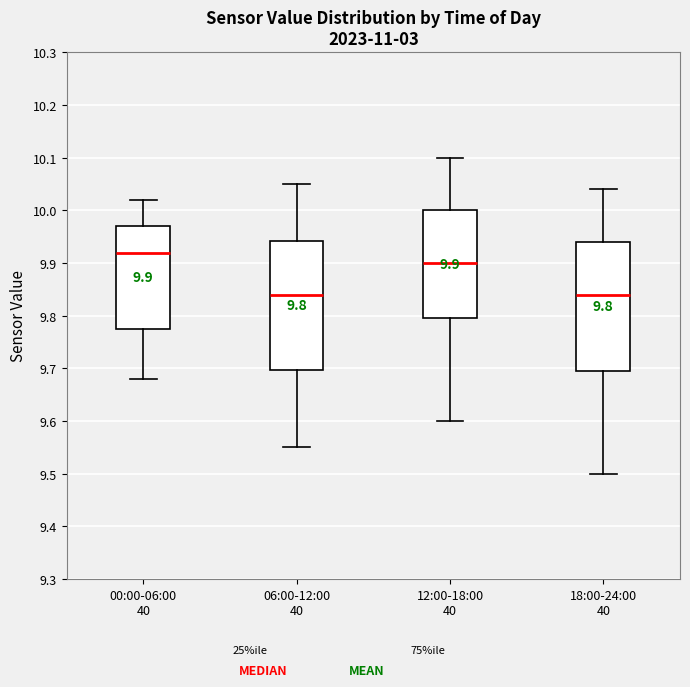

Which box has the highest median line?

00:00-06:00 40